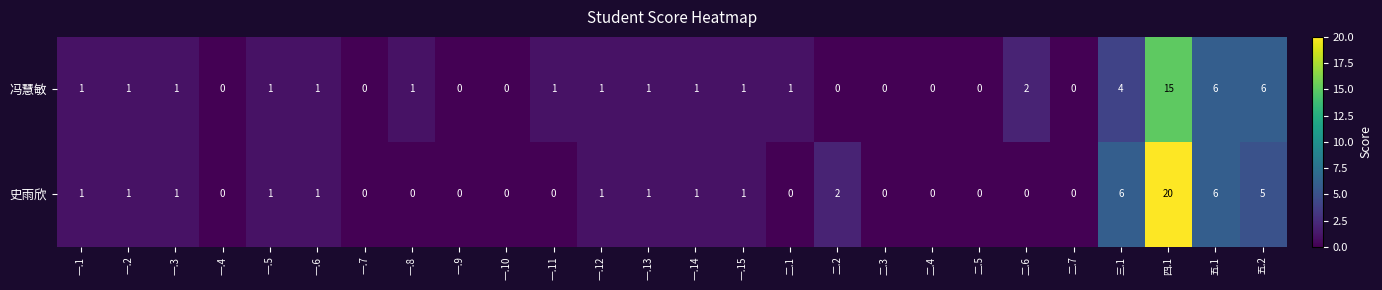

How many distinct data groups are displayed?

2